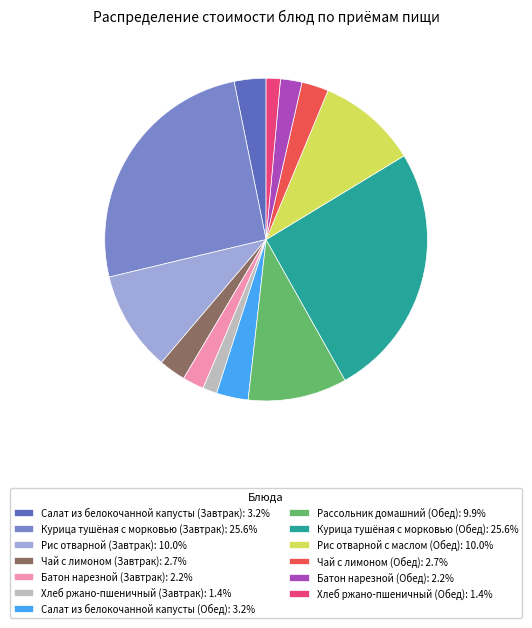

Do Курица тушёная с морковью (Обед): 25.6% and Рассольник домашний (Обед): 9.9% together represent more than half of the pie?

No